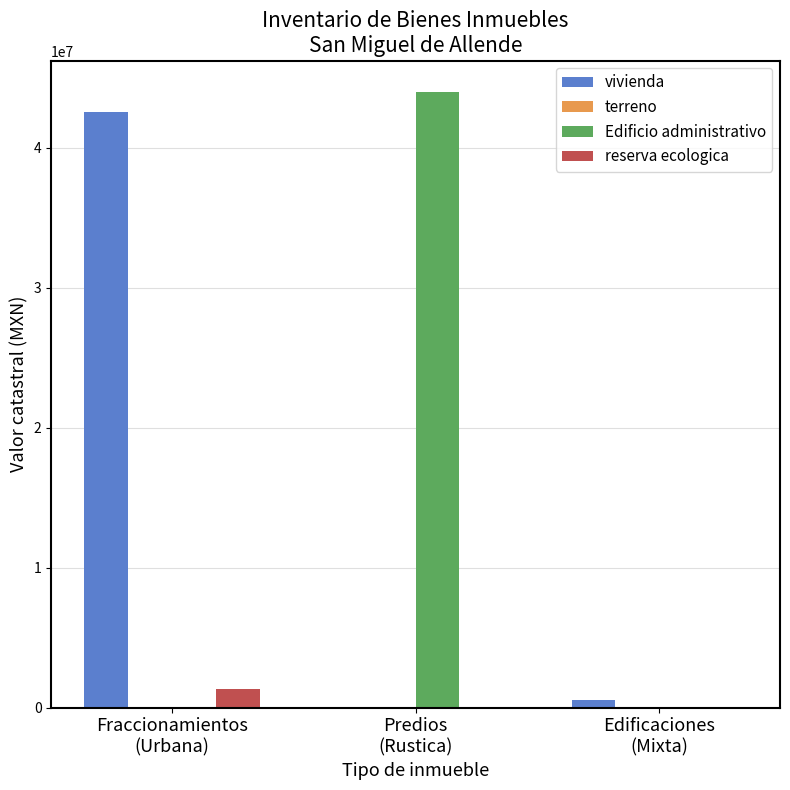

What is the maximum value shown in the chart?

44000005.5